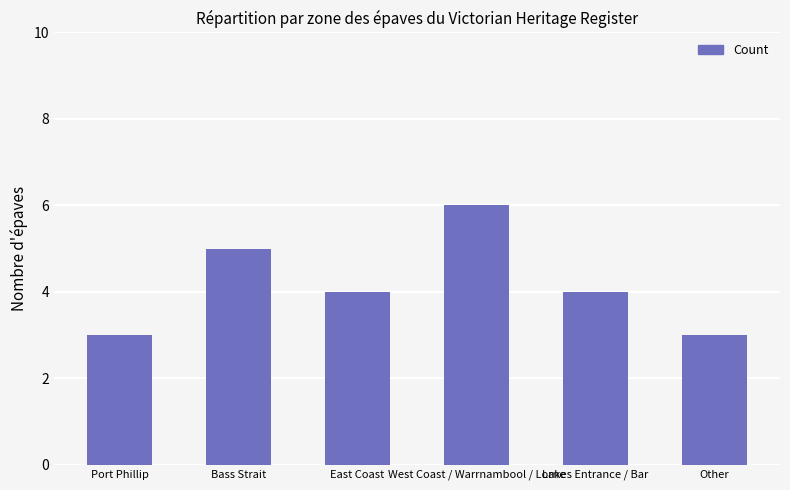

What is the change in value from Port Phillip to East Coast?

+1